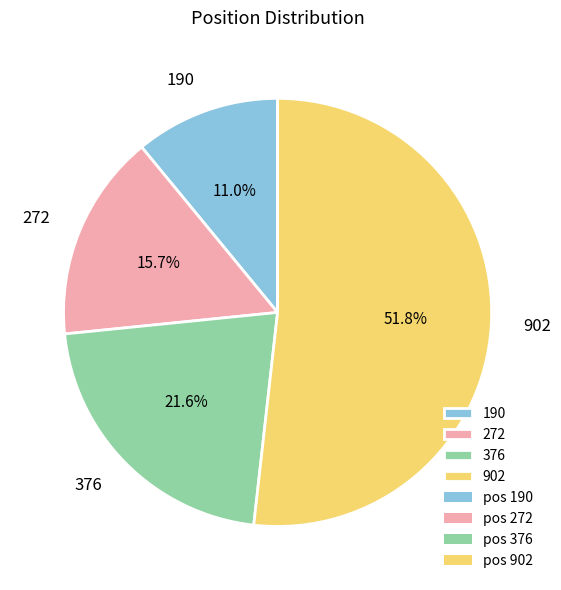

To the nearest percent, what is the difference between the 190 and 902 slice percentages?

41%